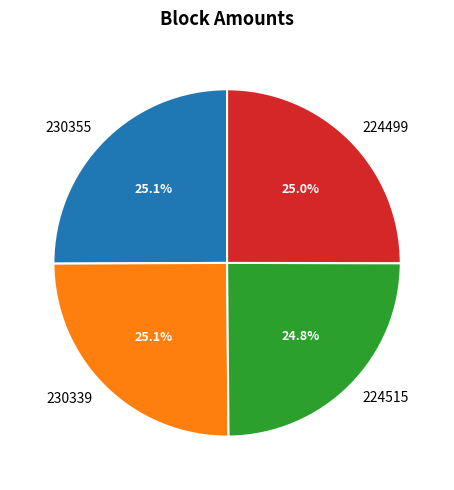

To the nearest percent, what portion does 230355 represent?

25%